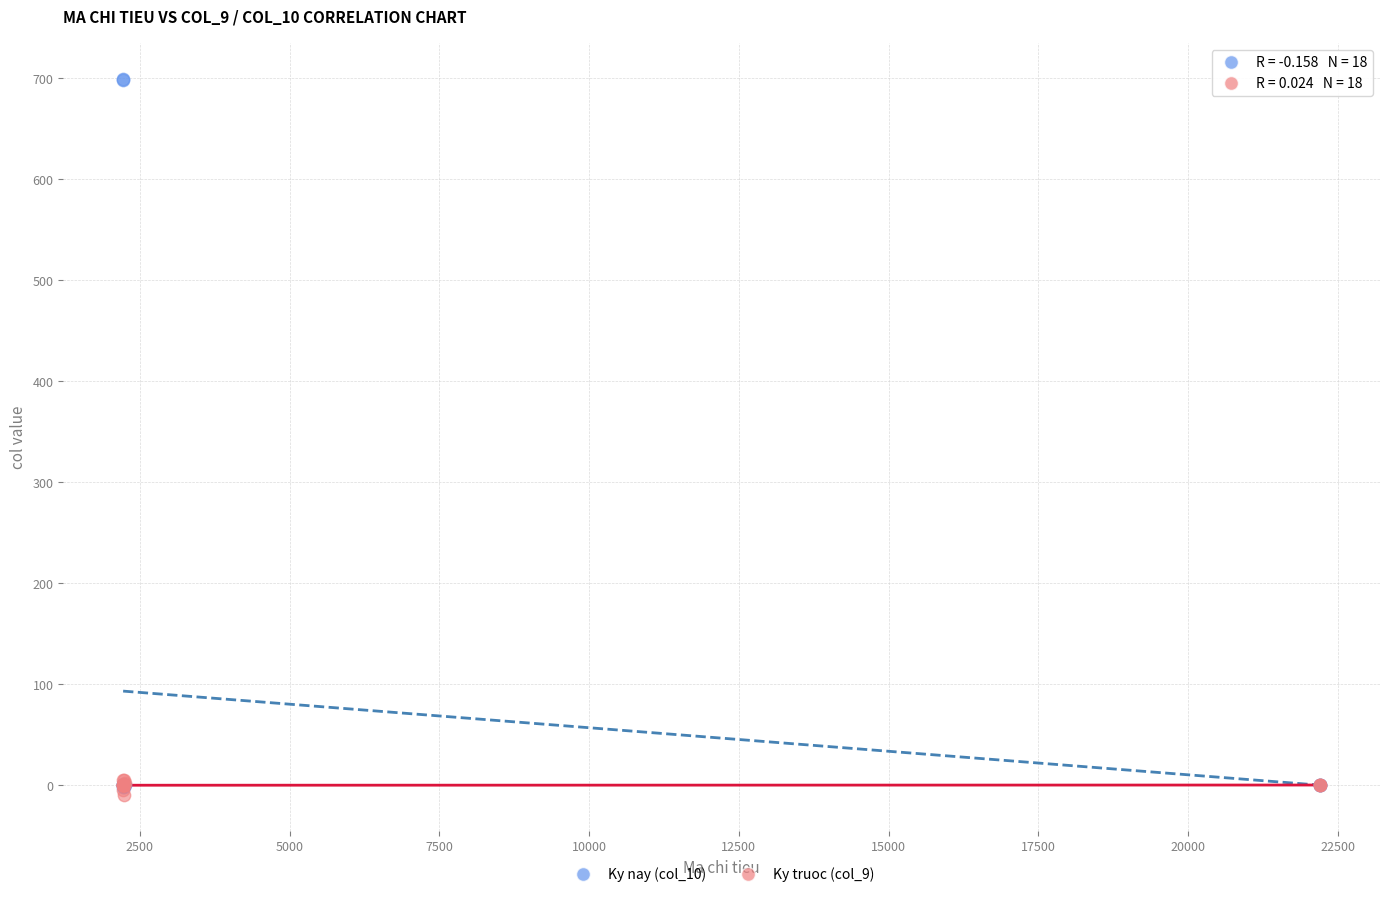

Which series reaches the minimum Y coordinate?

Ky truoc (col_9)